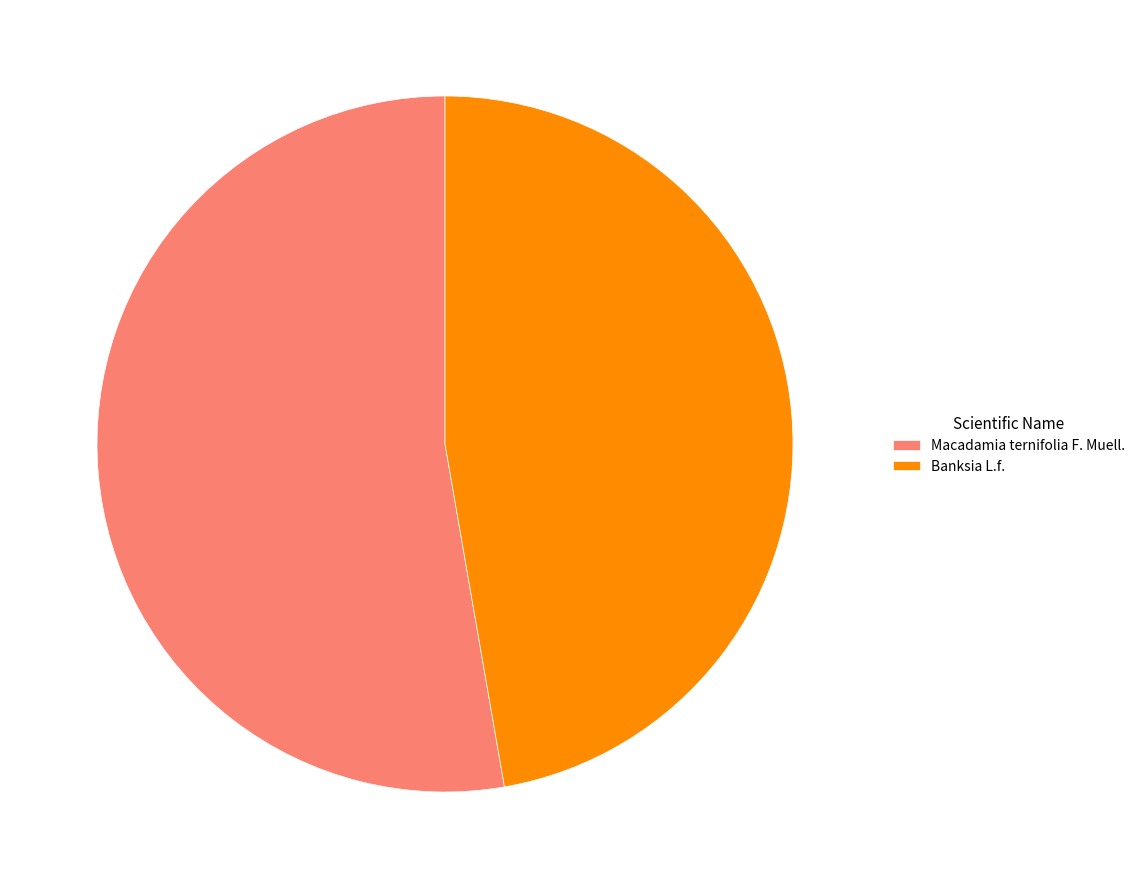

Is the sum of Banksia L.f. and Macadamia ternifolia F. Muell. greater than half?

Yes